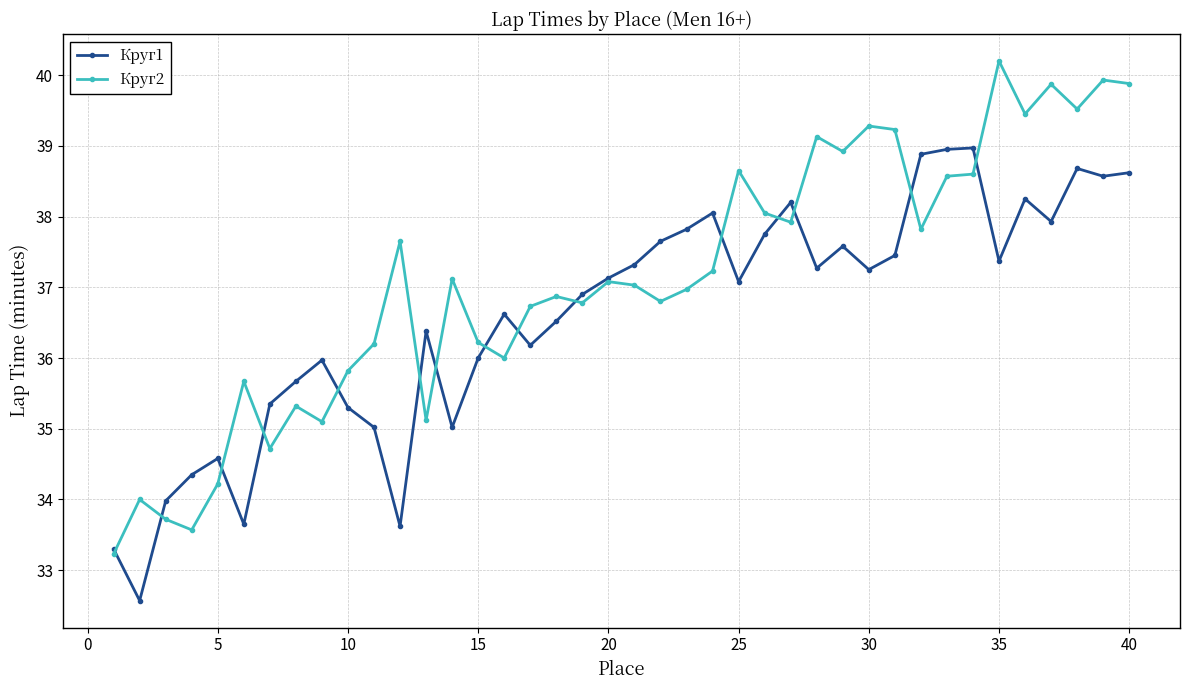

How many lines are shown in the chart?

2